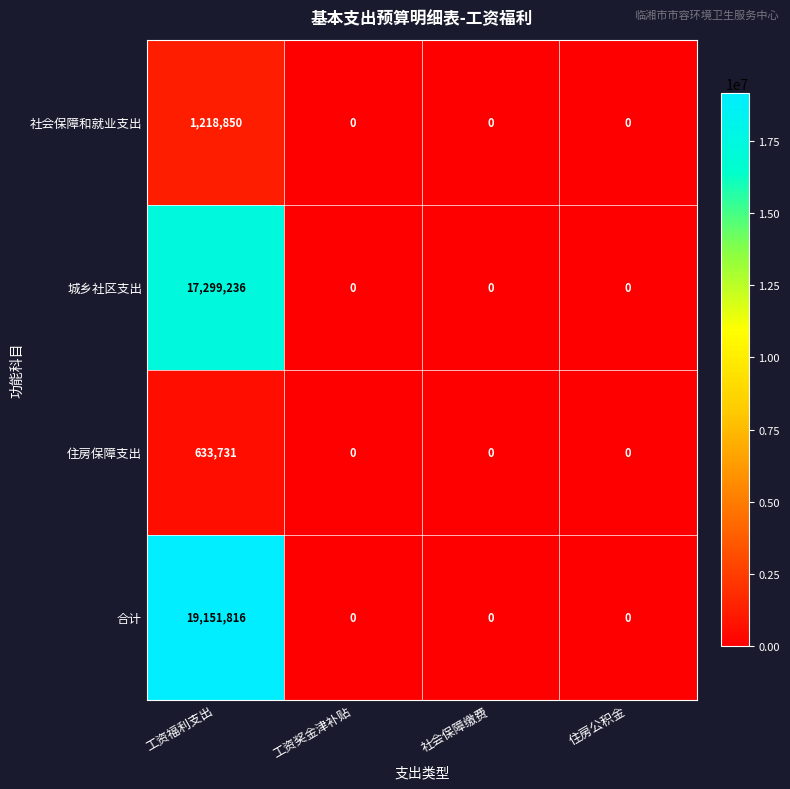

Which category has the highest value across all series?

工资福利支出